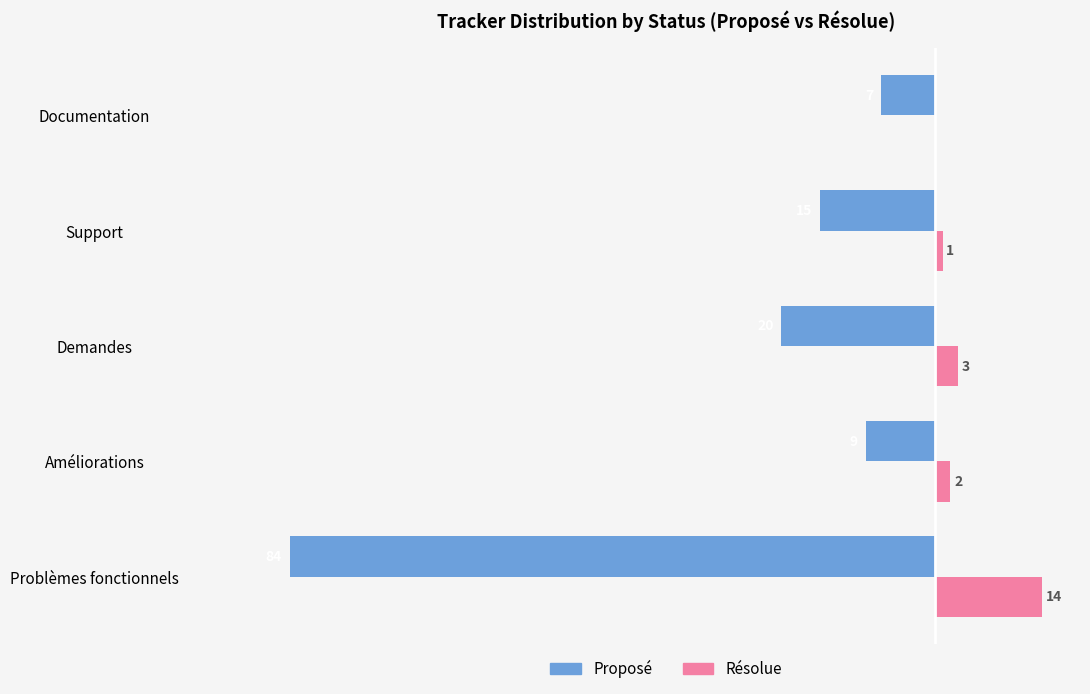

What are all the series names shown in the legend?

Proposé, Résolue